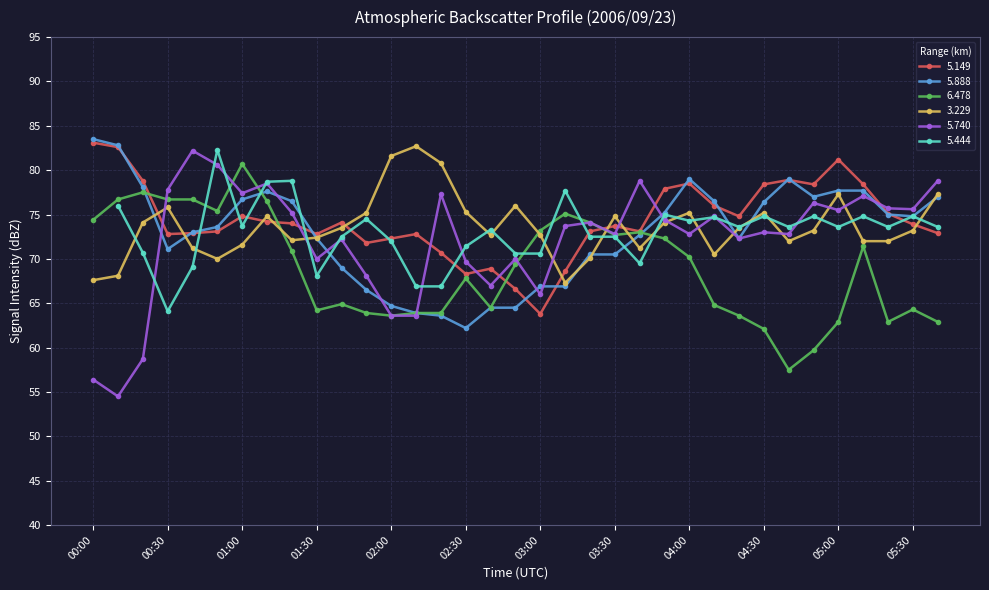

Which label corresponds to the smallest value in the chart?

00:10